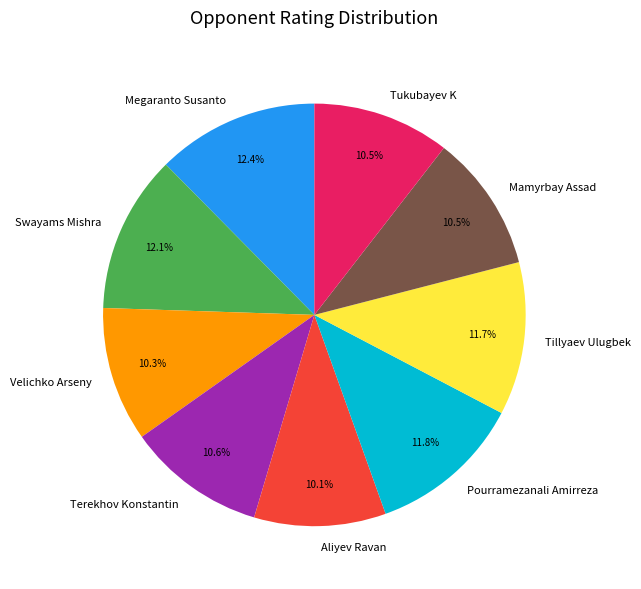

How many segments does this pie chart have?

9